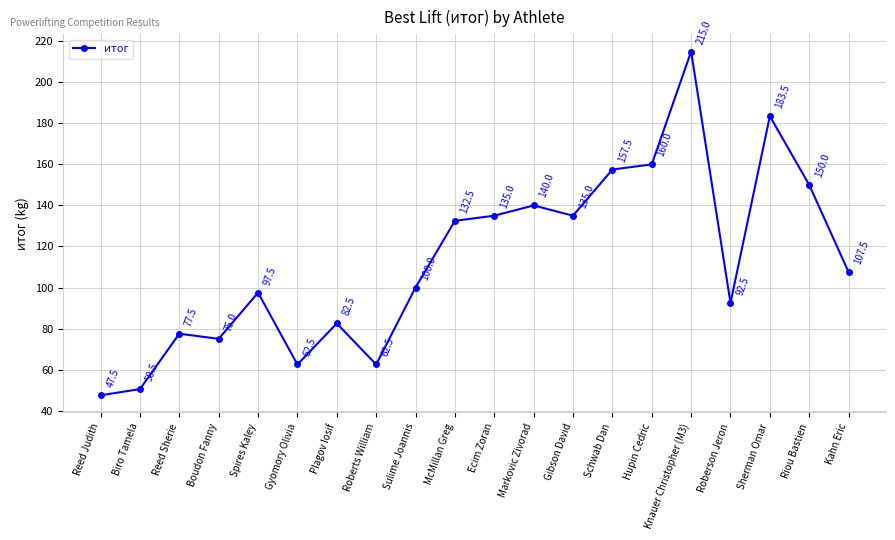

What is the minimum value shown in the chart?

47.5